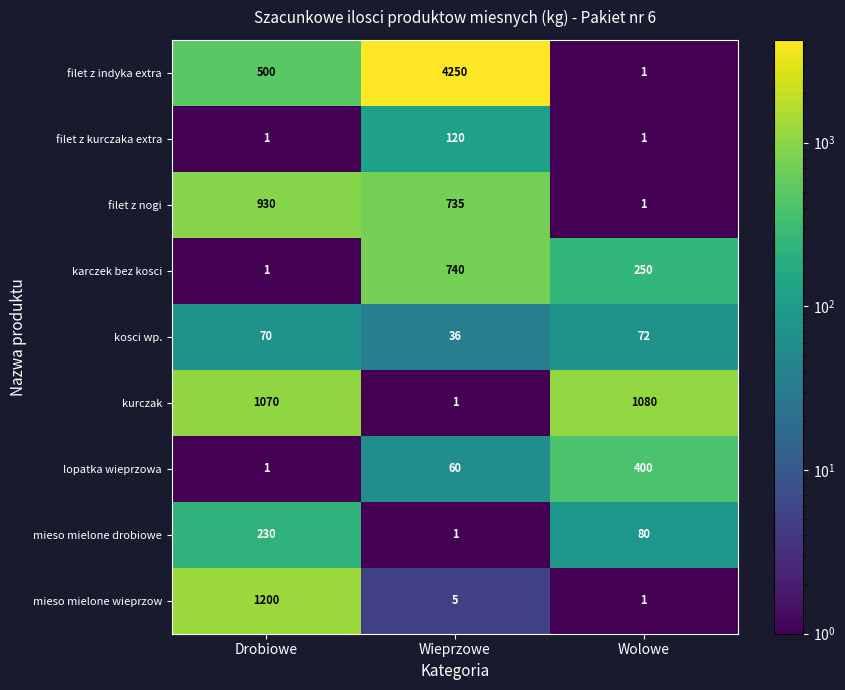

At which category is the sum across all series the highest?

Wieprzowe